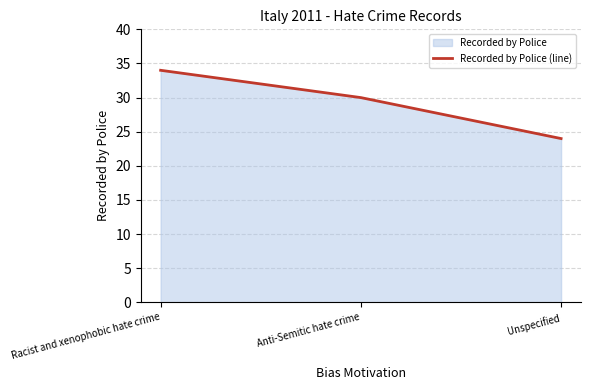

Which category has the lowest value across all series?

Unspecified